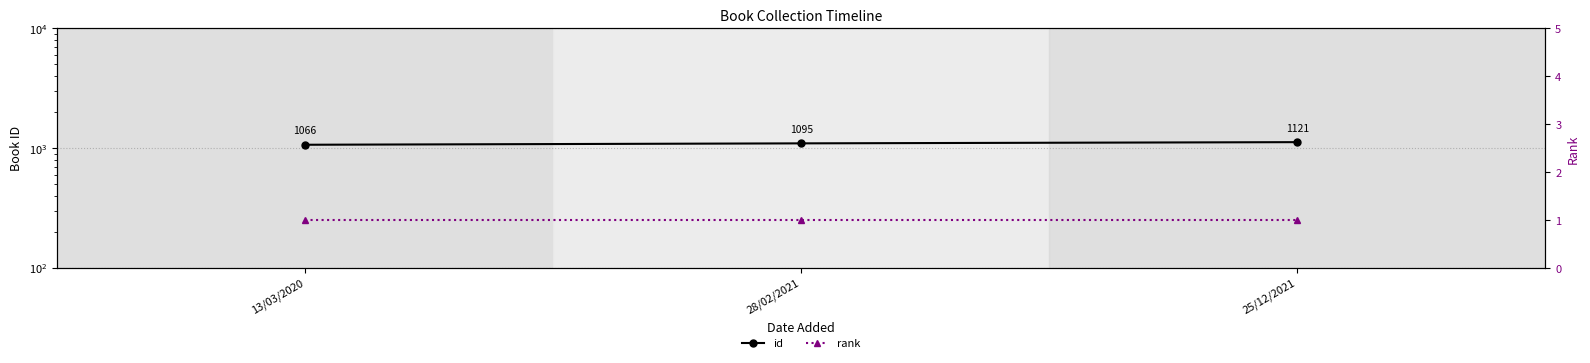

Reading right to left, extract all data points from this chart.

id: 1121	1095	1066
rank: 1	1	1